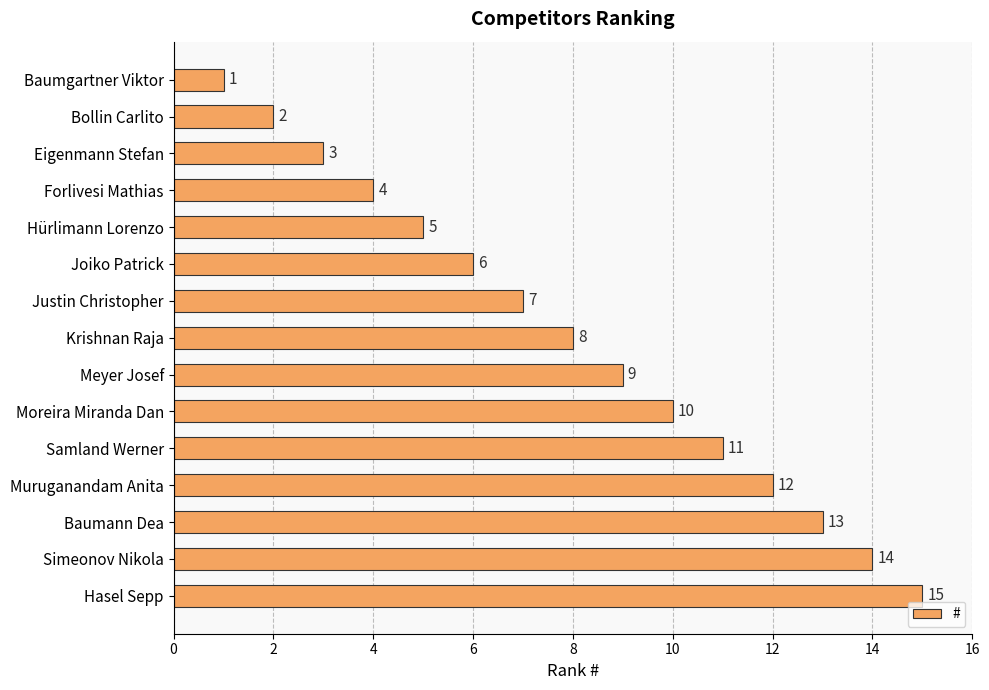

Which category has the highest value across all series?

Hasel Sepp